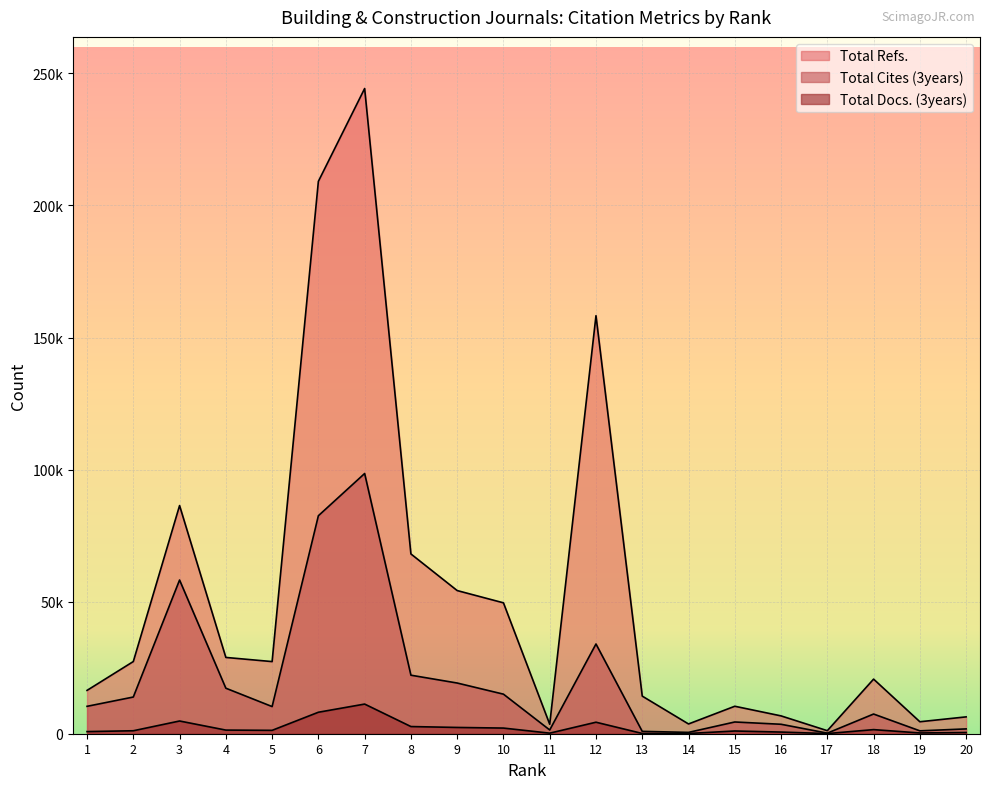

At which category does Total Docs. (3years) reach its first local peak?

3